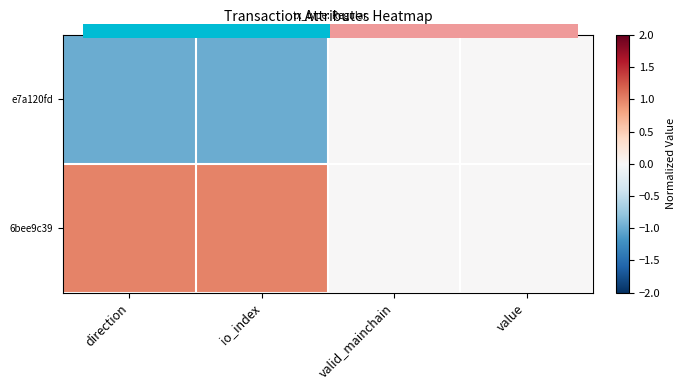

What is the difference between the e7a120fd values at value and io_index?

1.0